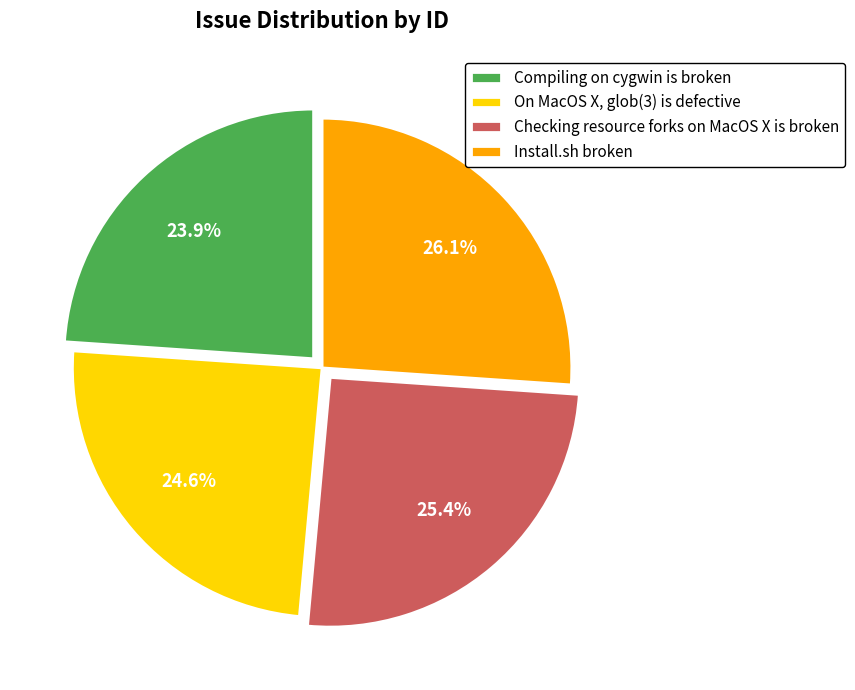

To the nearest percent, what is the difference between the largest and smallest slice percentages?

2%